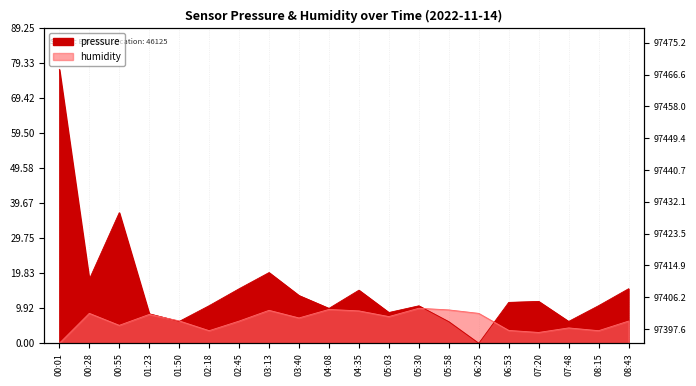

At which category does pressure reach its first local valley?

00:28